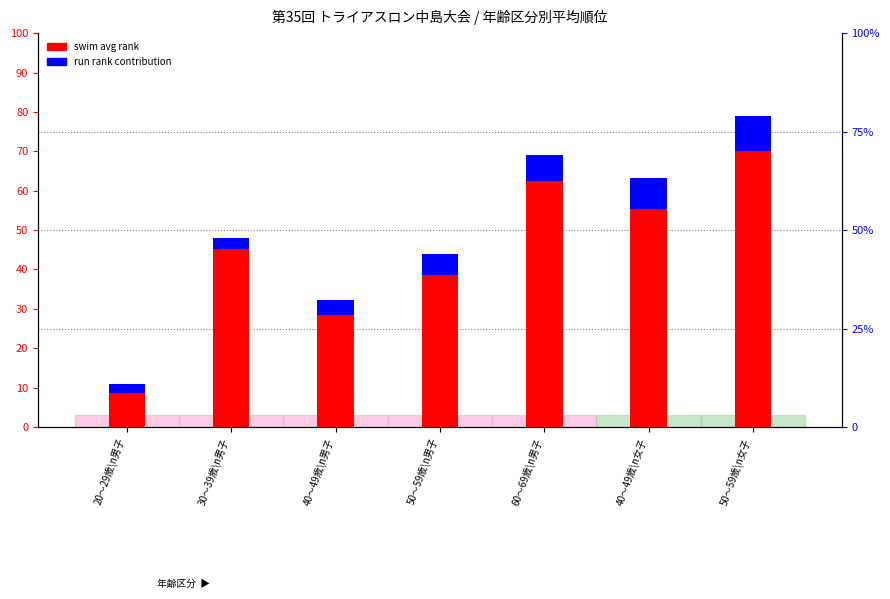

The value of run rank contribution at 50～59歳\n男子 is 5.3. True or false?

True